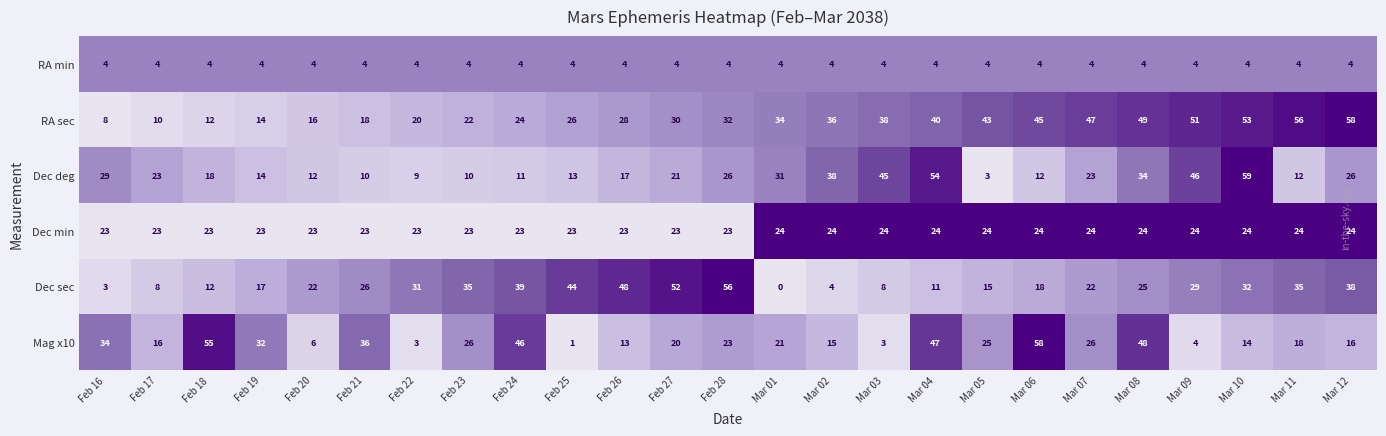

At which category does the chart reach its peak across all series?

Mar 10